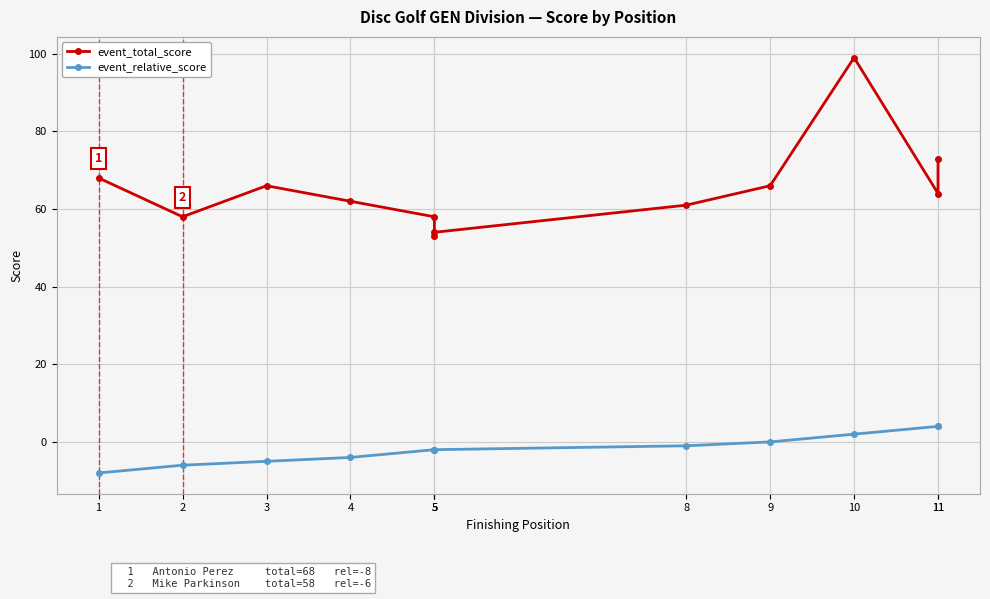

At which label is event_relative_score closest to -2?

5